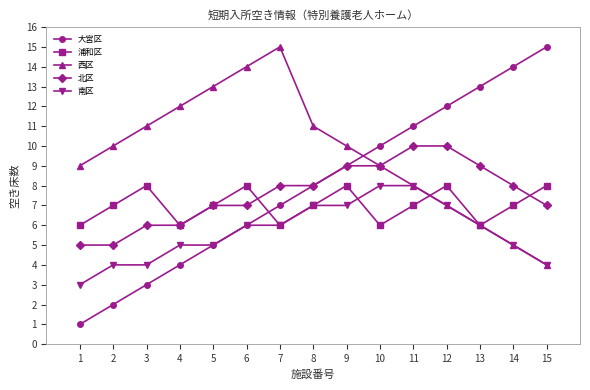

Reading right to left, transcribe all the data shown in this chart.

大宮区: 15	14	13	12	11	10	9	8	7	6	5	4	3	2	1
浦和区: 8	7	6	8	7	6	8	7	6	8	7	6	8	7	6
西区: 4	5	6	7	8	9	10	11	15	14	13	12	11	10	9
北区: 7	8	9	10	10	9	9	8	8	7	7	6	6	5	5
南区: 4	5	6	7	8	8	7	7	6	6	5	5	4	4	3